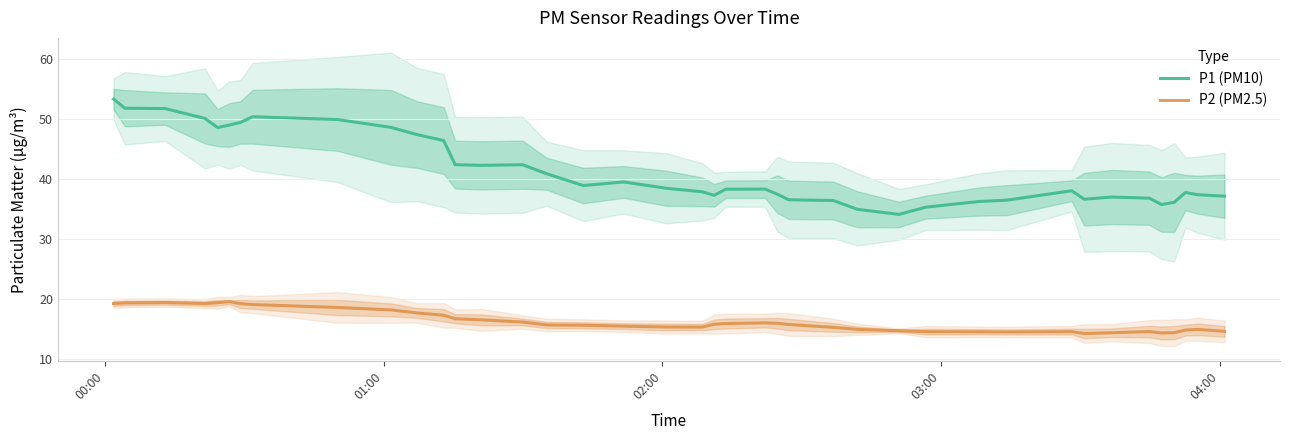

Rank the series by their average value, from lowest to highest.

P2 (PM2.5), P1 (PM10)